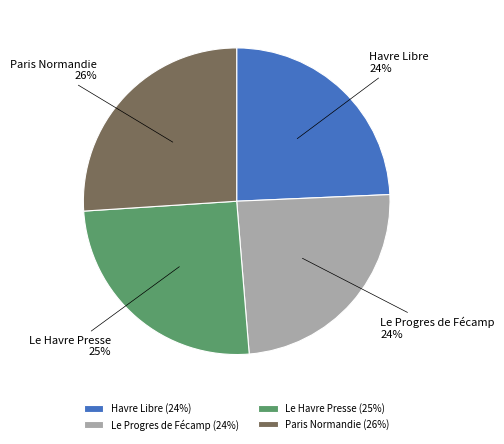

Does Paris Normandie represent more than half of the total?

No